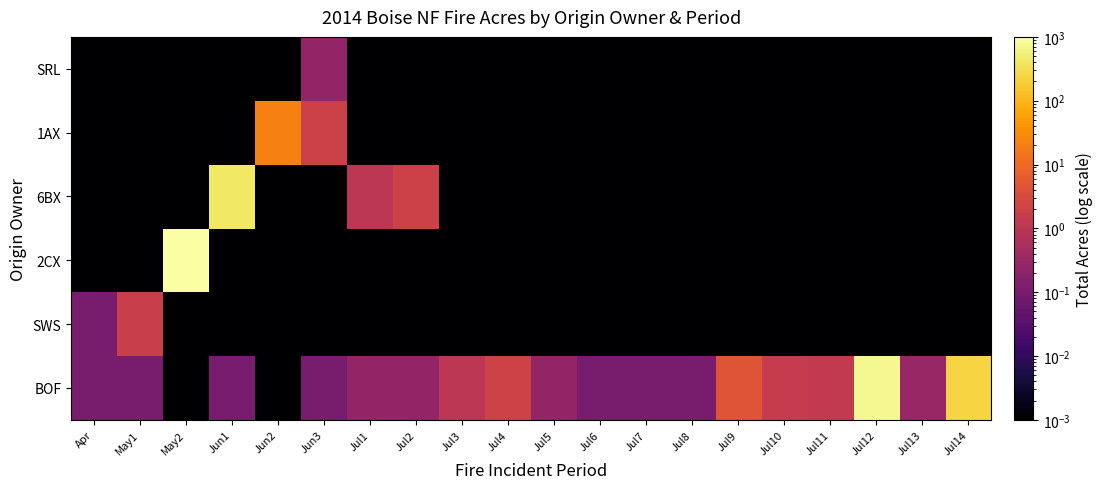

Reading left to right, list all the values displayed in this chart.

BOF: Apr=0.1	May1=0.1	May2=0.0	Jun1=0.1	Jun2=0.0	Jun3=0.1	Jul1=0.2	Jul2=0.2	Jul3=1.0	Jul4=2.1	Jul5=0.2	Jul6=0.1	Jul7=0.1	Jul8=0.1	Jul9=4.6	Jul10=1.4	Jul11=1.3	Jul12=756.0	Jul13=0.3	Jul14=243.0
SWS: Apr=0.1	May1=1.7	May2=0.0	Jun1=0.0	Jun2=0.0	Jun3=0.0	Jul1=0.0	Jul2=0.0	Jul3=0.0	Jul4=0.0	Jul5=0.0	Jul6=0.0	Jul7=0.0	Jul8=0.0	Jul9=0.0	Jul10=0.0	Jul11=0.0	Jul12=0.0	Jul13=0.0	Jul14=0.0
2CX: Apr=0.0	May1=0.0	May2=1206.0	Jun1=0.0	Jun2=0.0	Jun3=0.0	Jul1=0.0	Jul2=0.0	Jul3=0.0	Jul4=0.0	Jul5=0.0	Jul6=0.0	Jul7=0.0	Jul8=0.0	Jul9=0.0	Jul10=0.0	Jul11=0.0	Jul12=0.0	Jul13=0.0	Jul14=0.0
6BX: Apr=0.0	May1=0.0	May2=0.0	Jun1=411.0	Jun2=0.0	Jun3=0.0	Jul1=1.0	Jul2=2.0	Jul3=0.0	Jul4=0.0	Jul5=0.0	Jul6=0.0	Jul7=0.0	Jul8=0.0	Jul9=0.0	Jul10=0.0	Jul11=0.0	Jul12=0.0	Jul13=0.0	Jul14=0.0
1AX: Apr=0.0	May1=0.0	May2=0.0	Jun1=0.0	Jun2=21.0	Jun3=2.0	Jul1=0.0	Jul2=0.0	Jul3=0.0	Jul4=0.0	Jul5=0.0	Jul6=0.0	Jul7=0.0	Jul8=0.0	Jul9=0.0	Jul10=0.0	Jul11=0.0	Jul12=0.0	Jul13=0.0	Jul14=0.0
SRL: Apr=0.0	May1=0.0	May2=0.0	Jun1=0.0	Jun2=0.0	Jun3=0.2	Jul1=0.0	Jul2=0.0	Jul3=0.0	Jul4=0.0	Jul5=0.0	Jul6=0.0	Jul7=0.0	Jul8=0.0	Jul9=0.0	Jul10=0.0	Jul11=0.0	Jul12=0.0	Jul13=0.0	Jul14=0.0